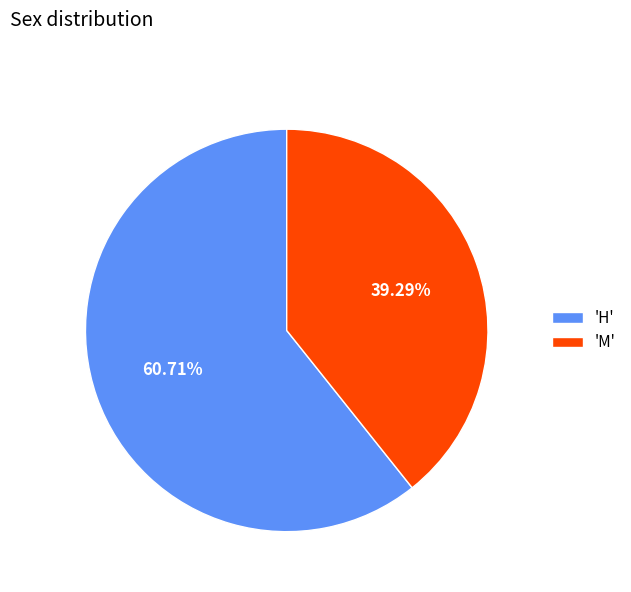

What is the majority slice?

'H'